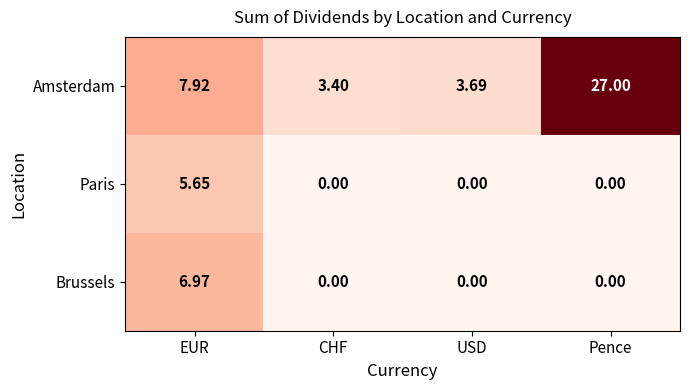

Which series has the largest range (max minus min)?

Amsterdam